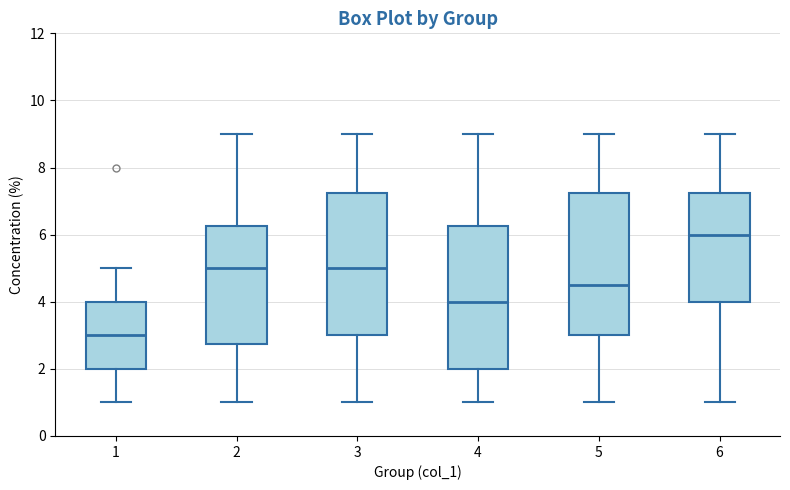

Reading left to right, read every box against the y-axis: the position of its median line, the range the box covers, and the ends of its whiskers. The values are not printed on the chart, so give them approximately, as read against the axis.

1: median 3.0, box 2.0 to 4.0, whiskers 1.0 to 5.0
2: median 5.0, box 2.8 to 6.2, whiskers 1.0 to 9.0
3: median 5.0, box 3.0 to 7.2, whiskers 1.0 to 9.0
4: median 4.0, box 2.0 to 6.2, whiskers 1.0 to 9.0
5: median 4.6, box 3.0 to 7.2, whiskers 1.0 to 9.0
6: median 6.0, box 4.0 to 7.2, whiskers 1.0 to 9.0